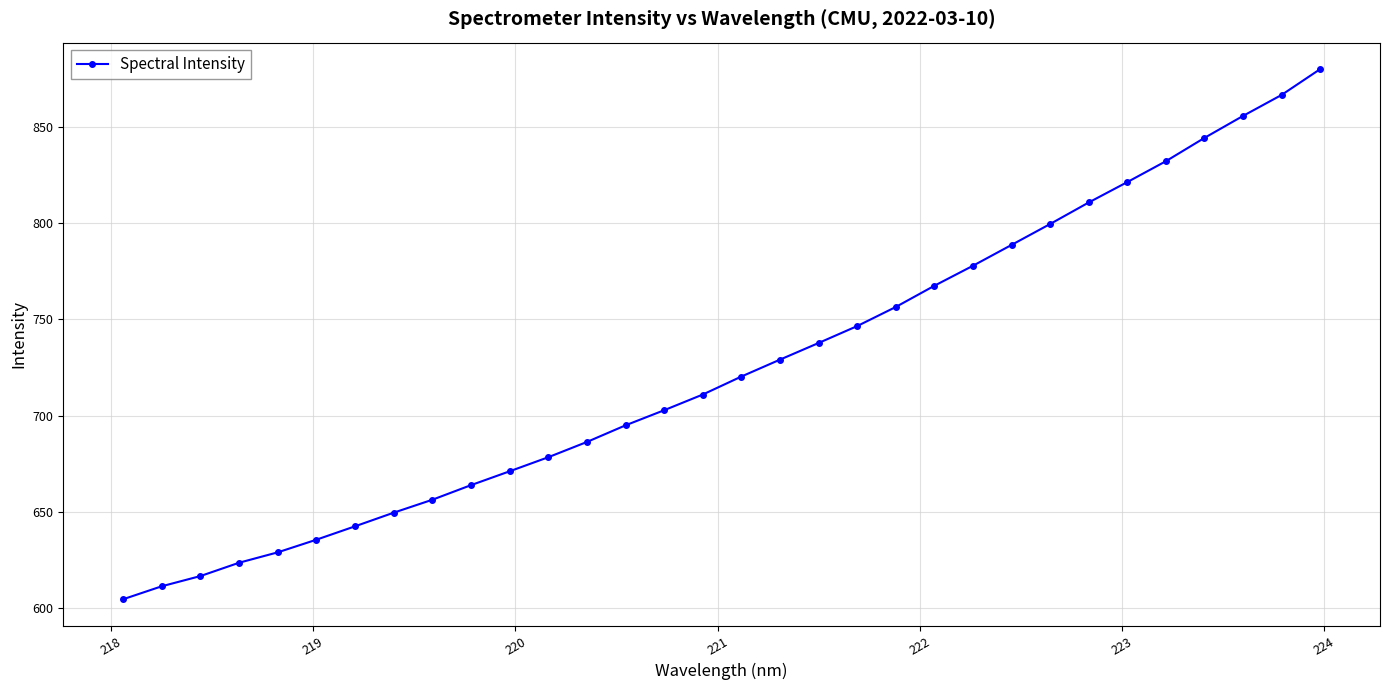

What is the value of the 3rd point from the left?

616.5